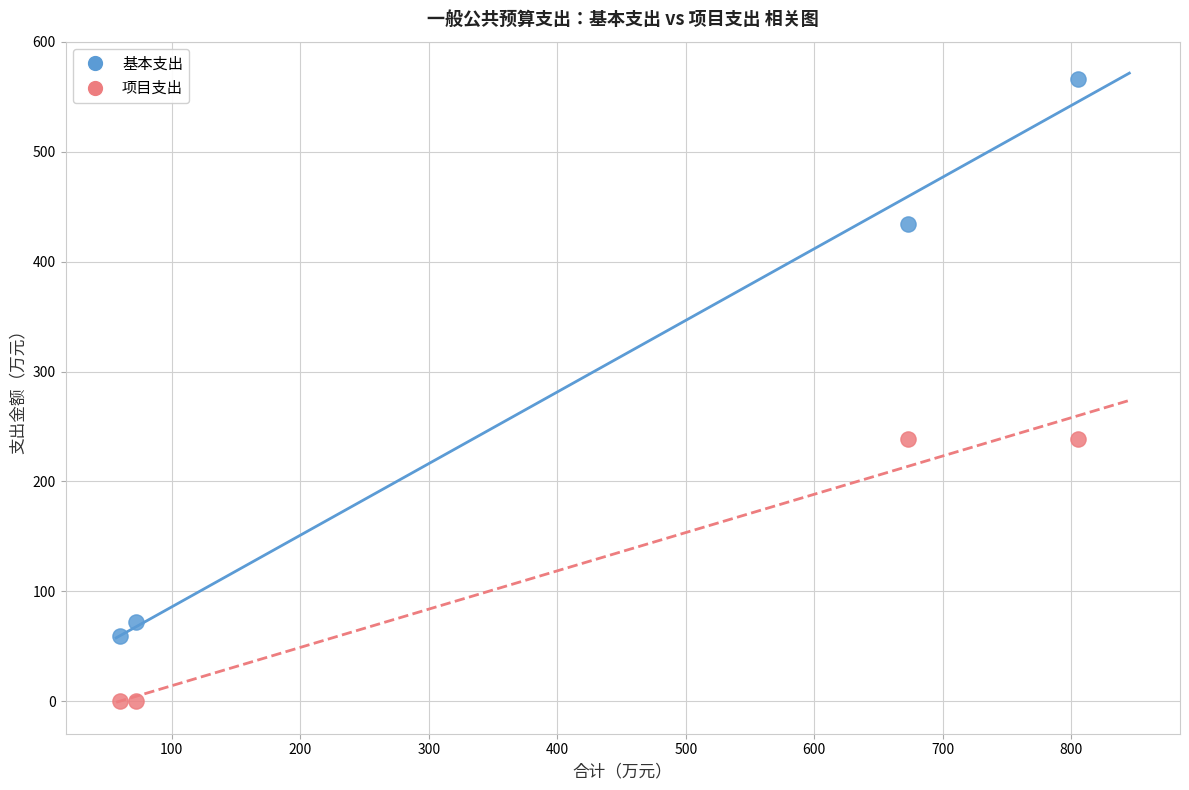

Which series has the largest Y range (max minus min)?

基本支出